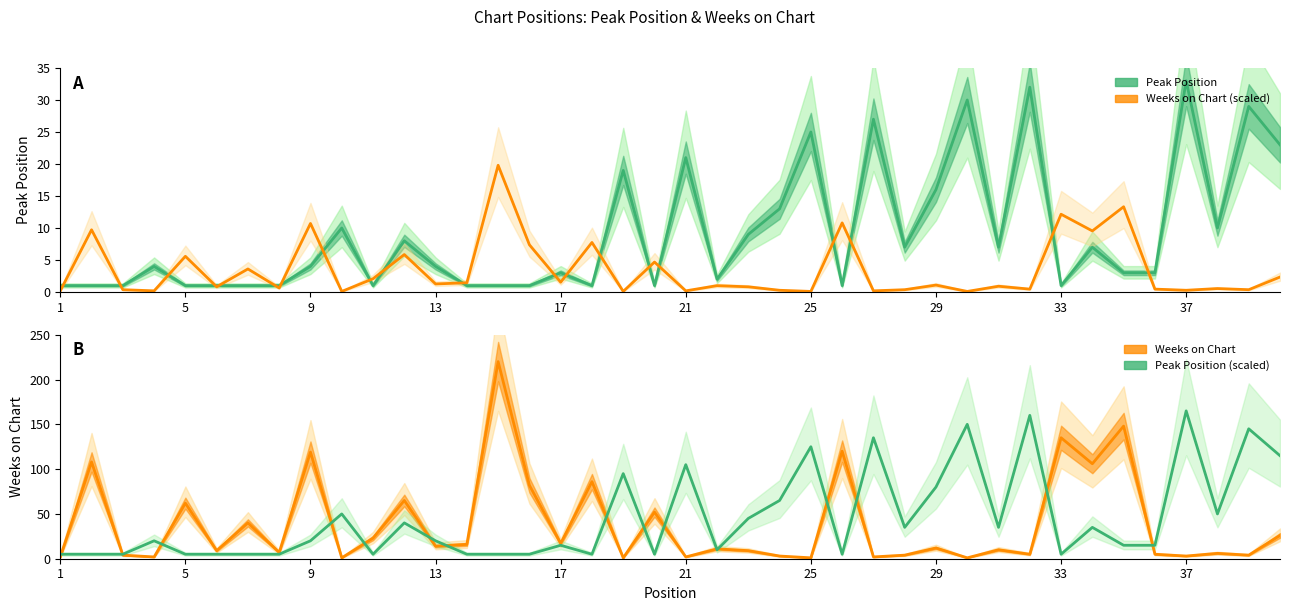

What is the maximum value shown in the chart?

220.0